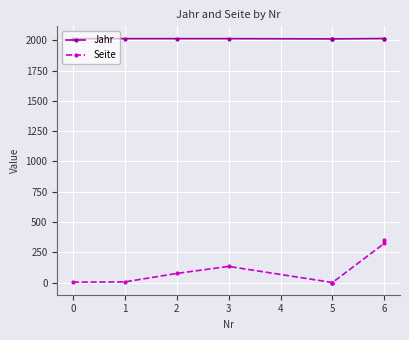

Which series has the largest range (max minus min)?

Seite